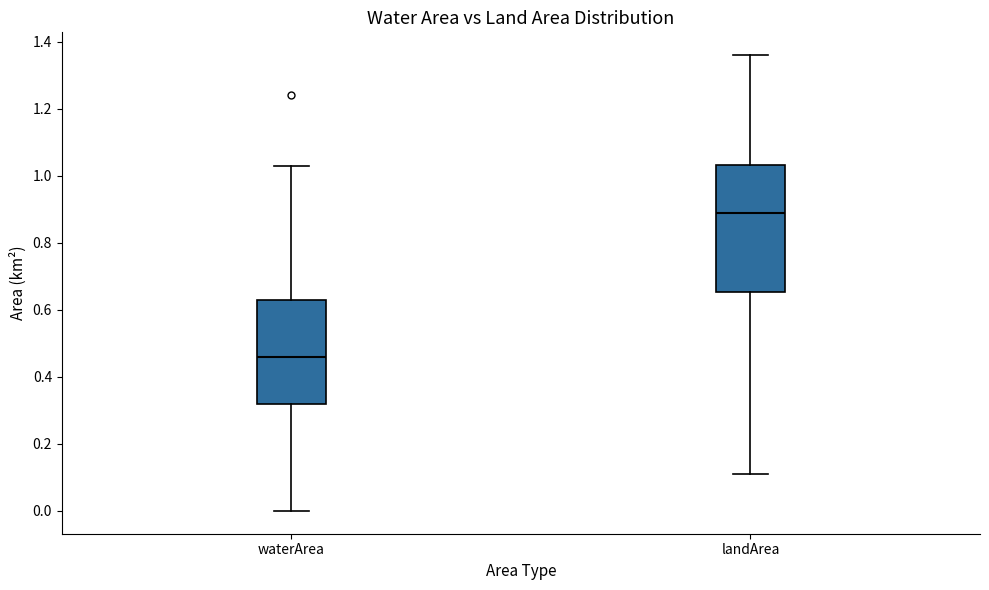

Reading left to right, transcribe this box plot: for each box, give where its median line is, the range the box spans, and where its two whiskers end, as read against the y-axis. The values are not printed on the chart, so give them approximately, as read against the axis.

waterArea: median 0.46, box 0.32 to 0.64, whiskers 0.00 to 1.04
landArea: median 0.90, box 0.66 to 1.04, whiskers 0.12 to 1.36